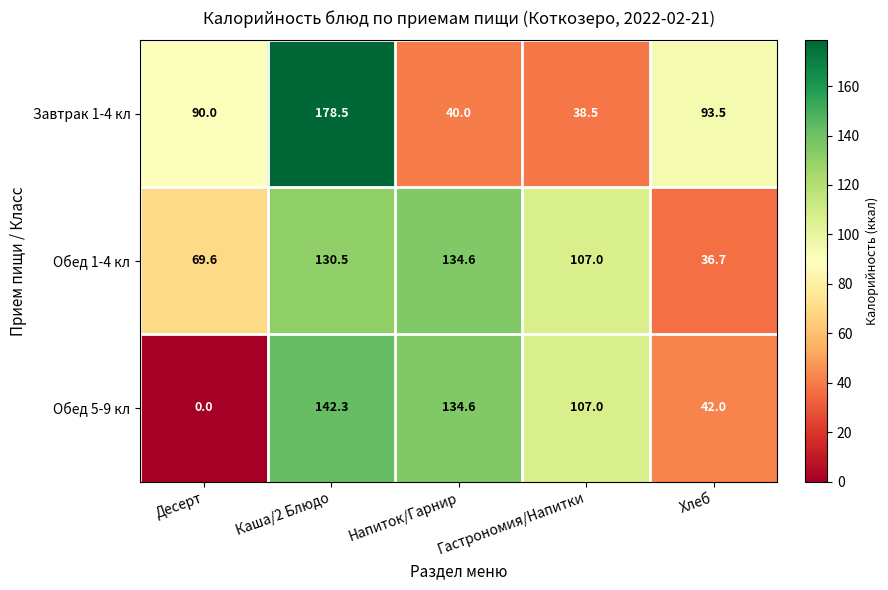

How many values in the Завтрак 1-4 кл series are below 90?

2